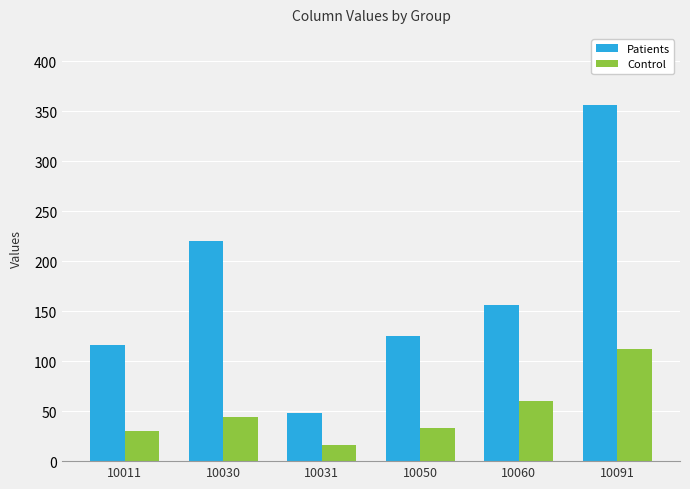

What is the difference between the Control values at 10060 and 10030?

16